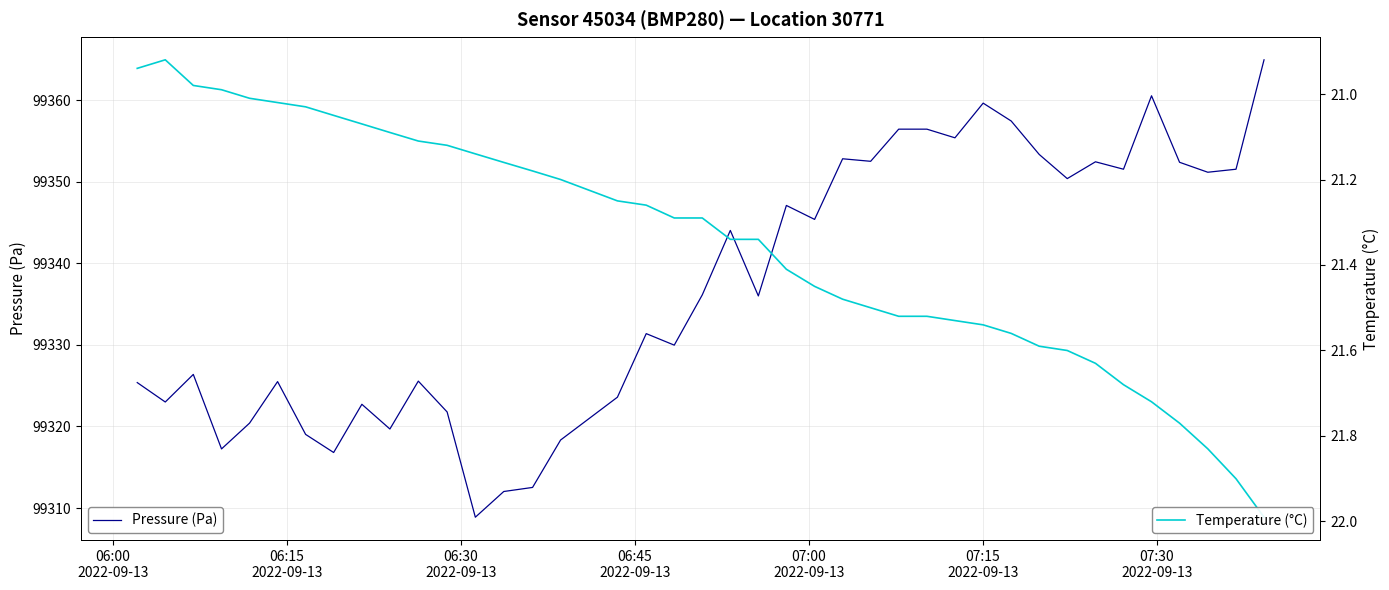

What is the greatest value displayed?

99364.9